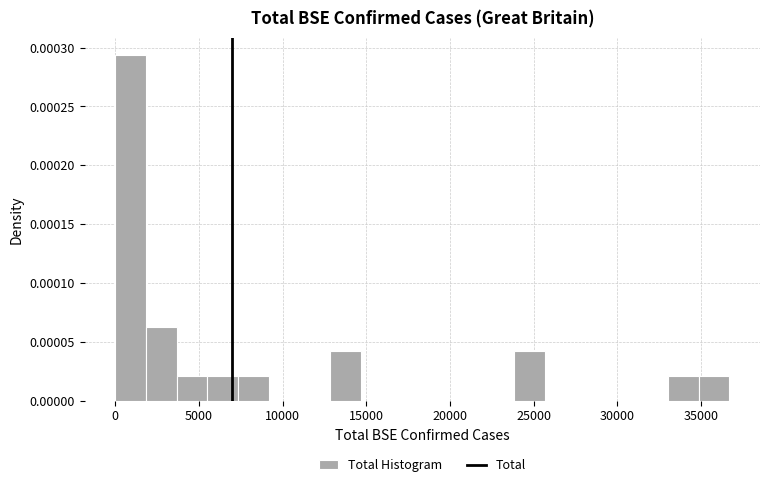

Around what value on the x-axis is the tallest bar? Give the approximate position of its centre, as read against the axis.

1000